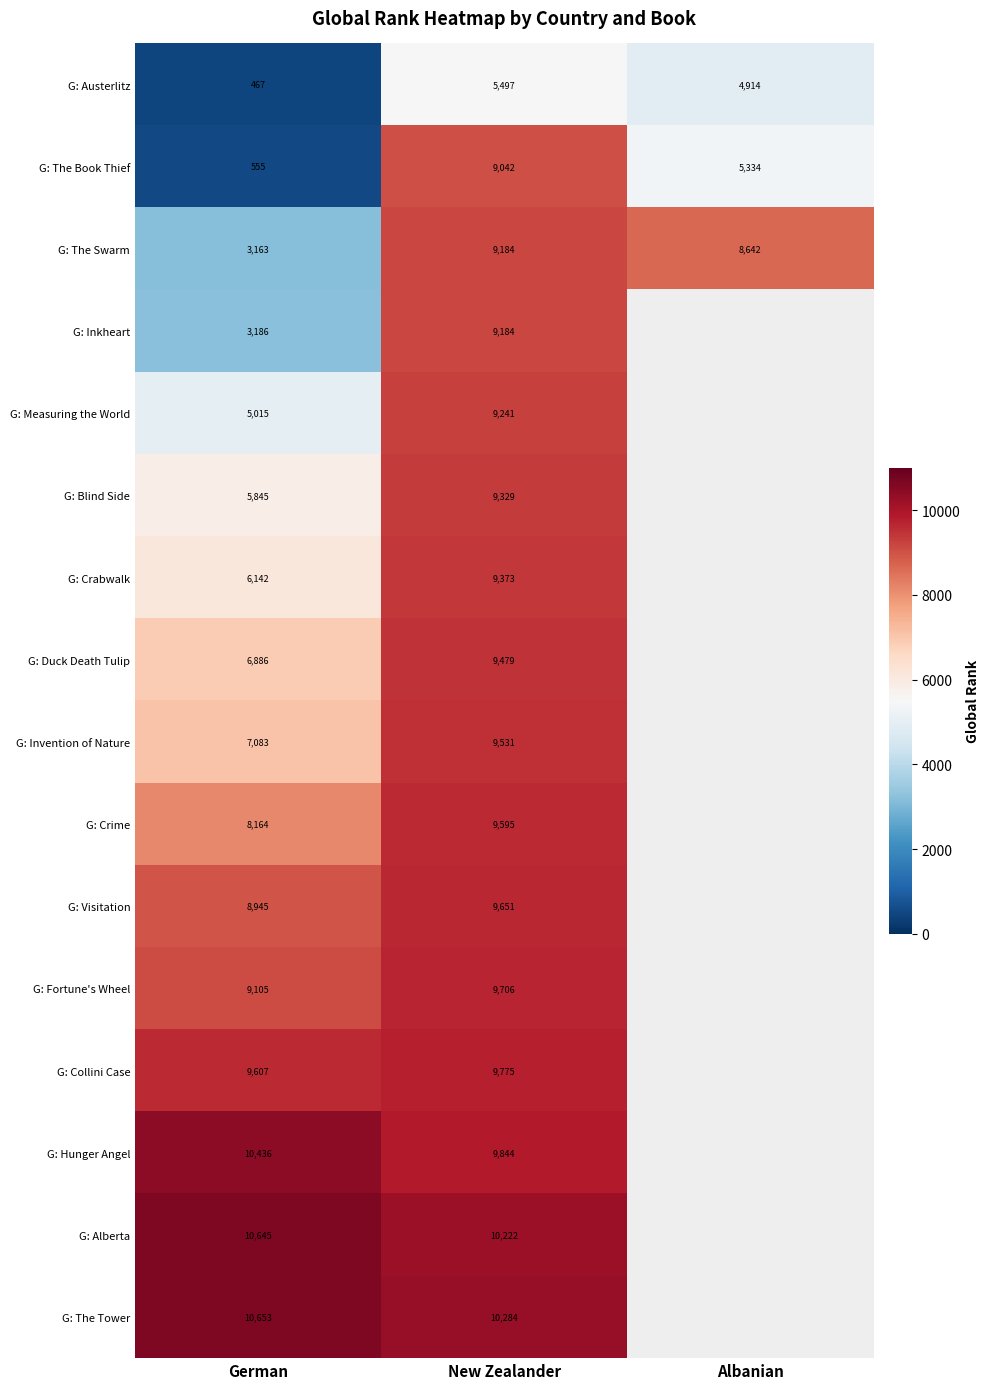

What is the total value across all series at German?

105897